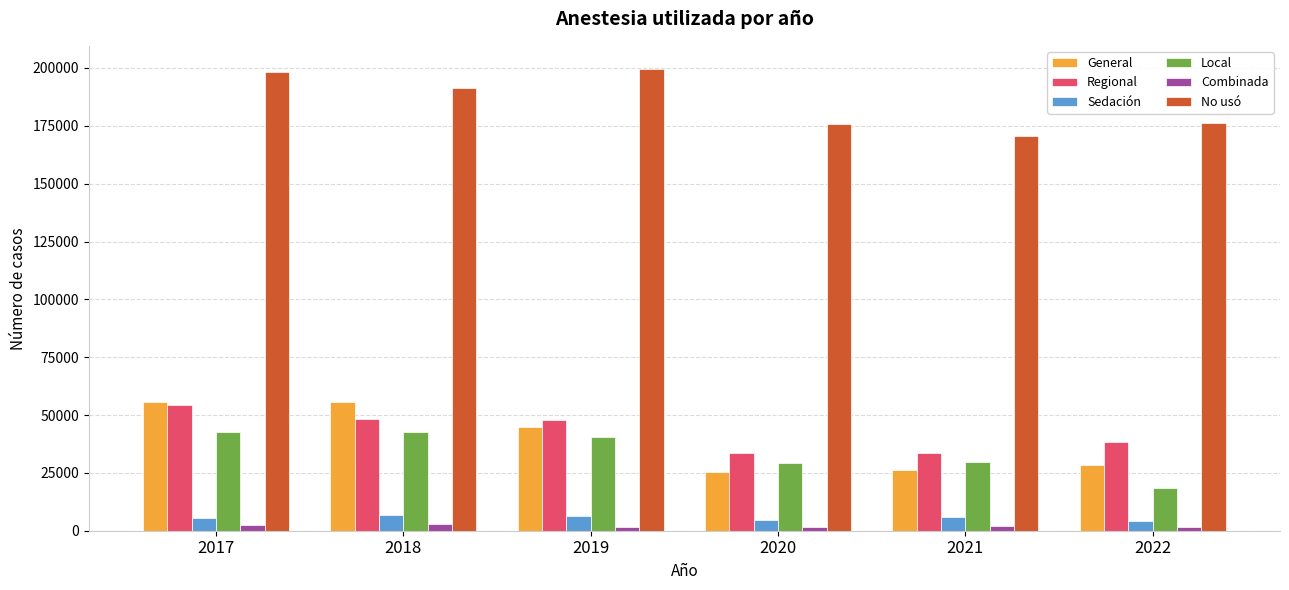

What is the highest value of the Sedación series?

6685